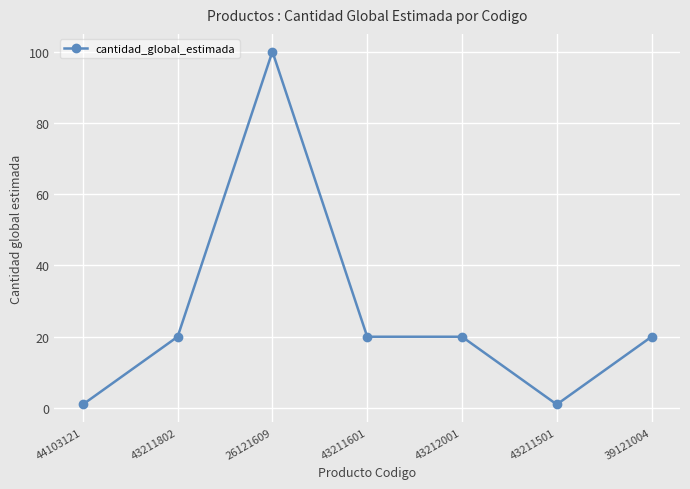

What is the label of the 7th point from the left?

39121004